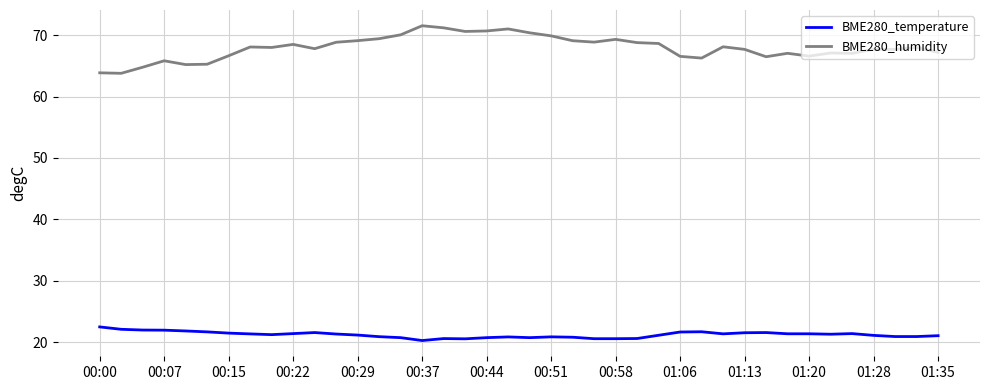

True or false: BME280_humidity and BME280_temperature intersect in this chart.

False